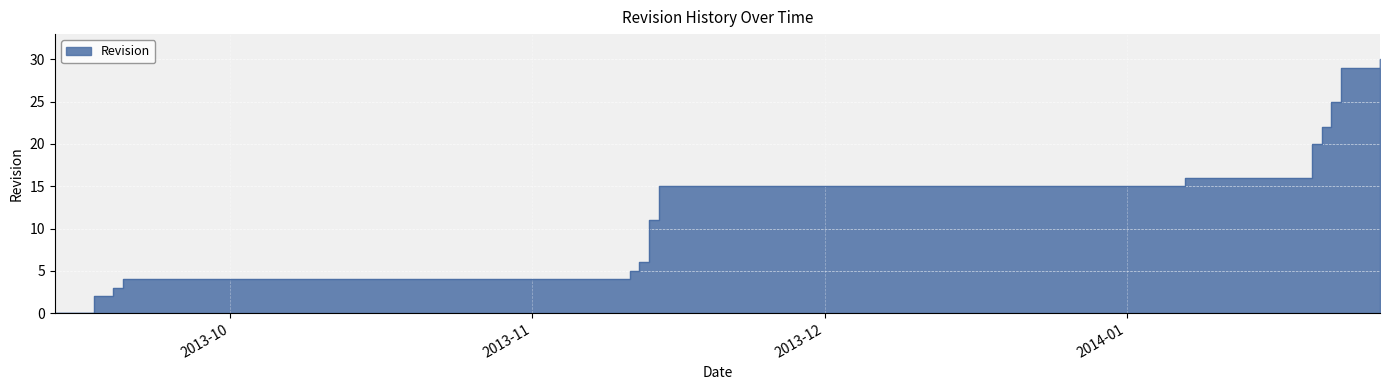

What is the value of the 26th point from the left?

23